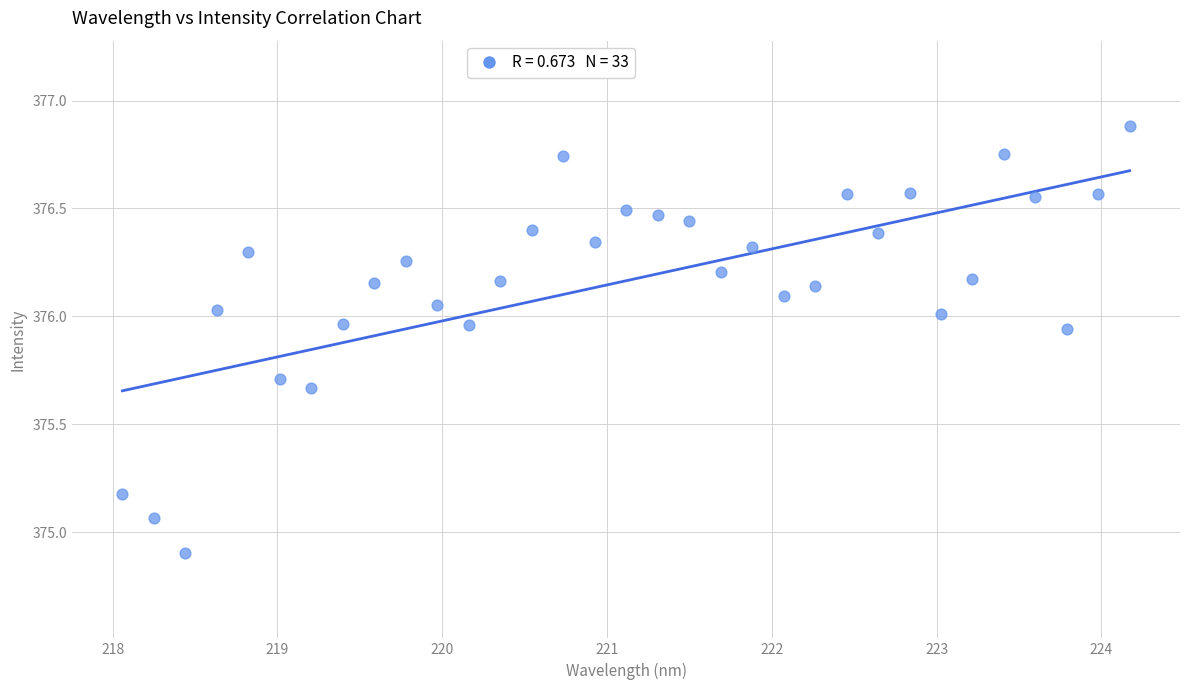

What is the range of X values (max minus min)?

6.1